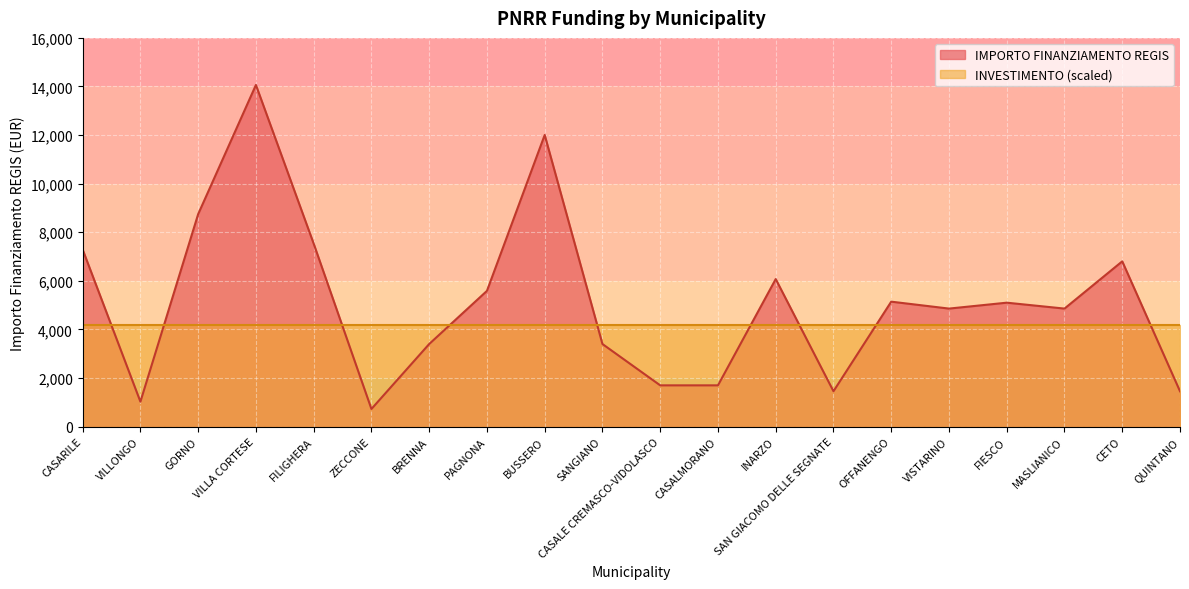

What position from the right is OFFANENGO?

6